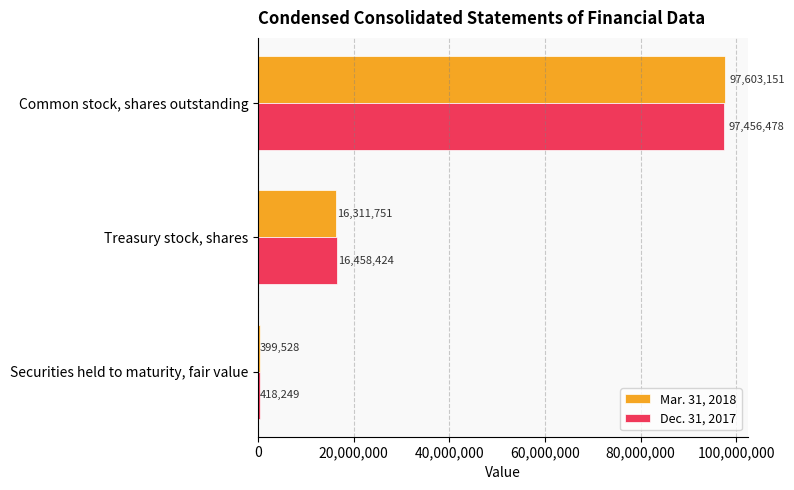

What is the total value across all series at Securities held to maturity, fair value?

817777